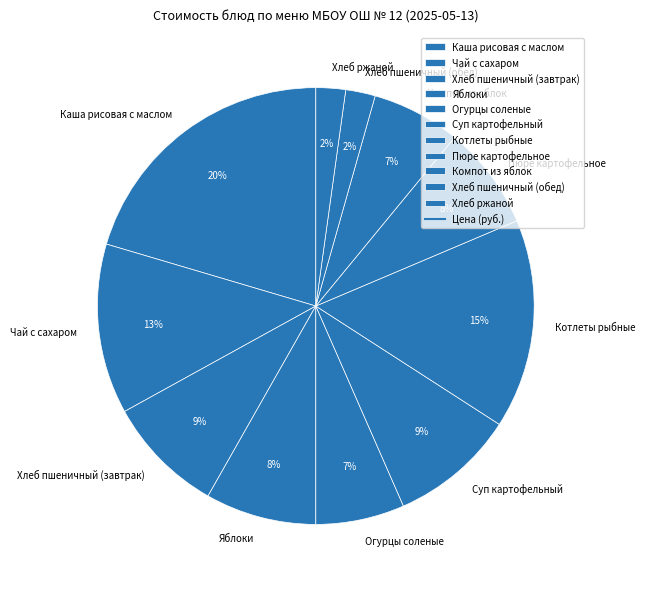

What is the ratio of the value at Котлеты рыбные to the value at Яблоки?

1.9